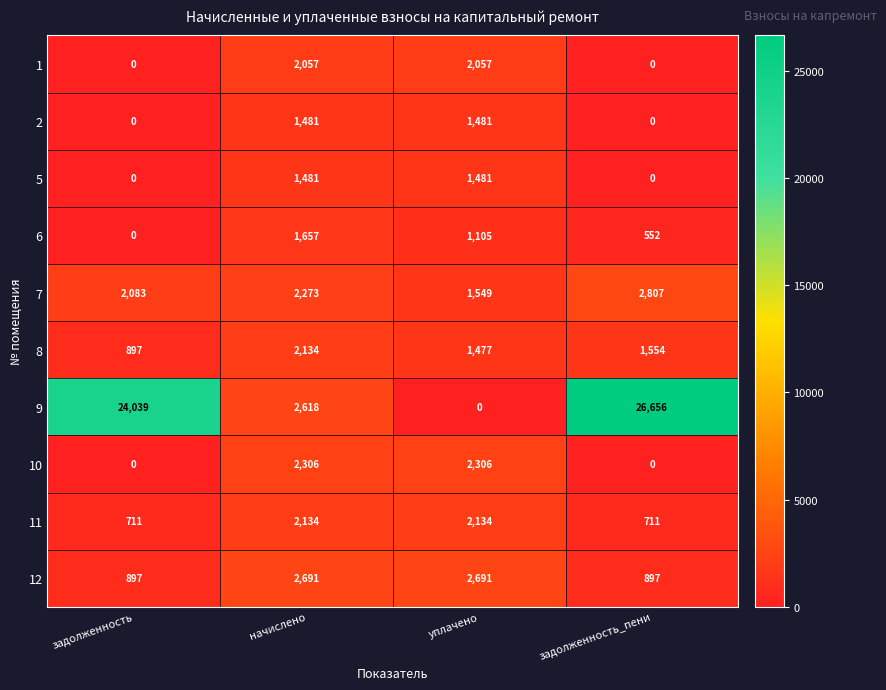

How many values in the 8 series are below 1554?

2